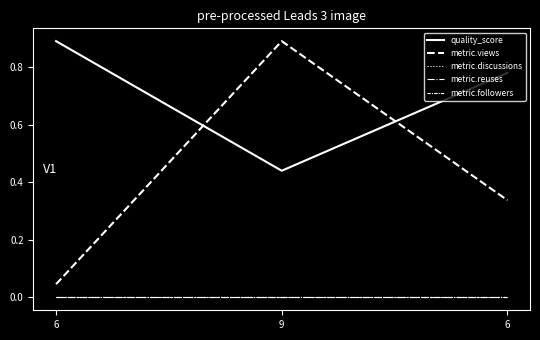

Does the chart display data point markers on the line(s)?

No